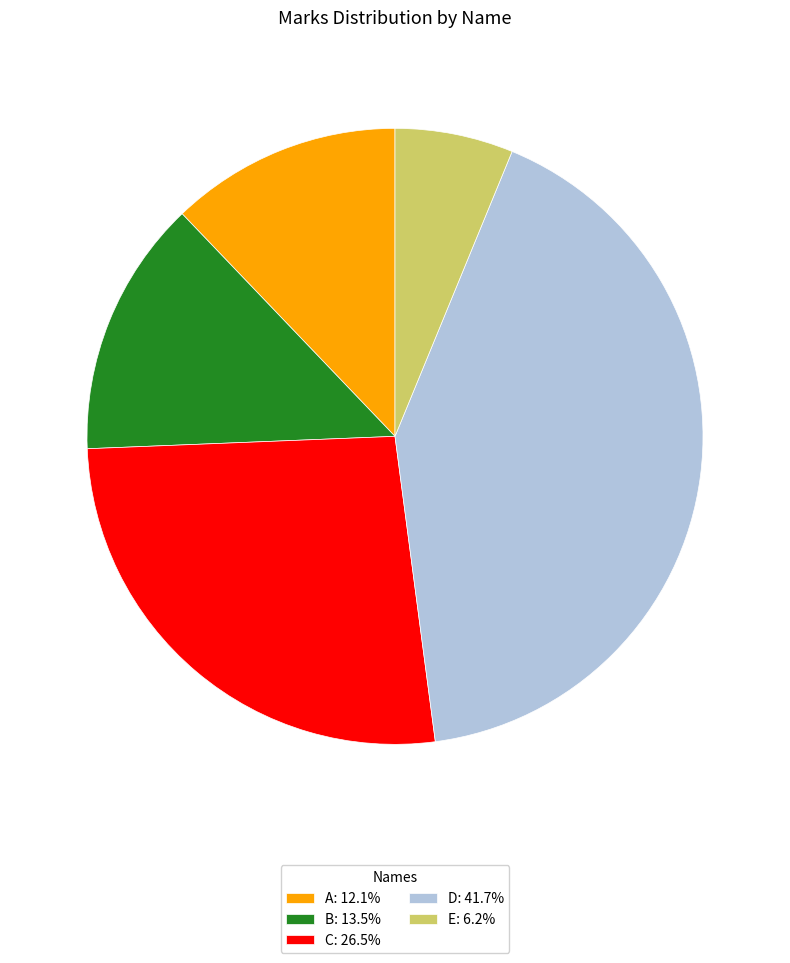

Approximately how many times larger is the value at C: 26.5% compared to B: 13.5%?

2.0